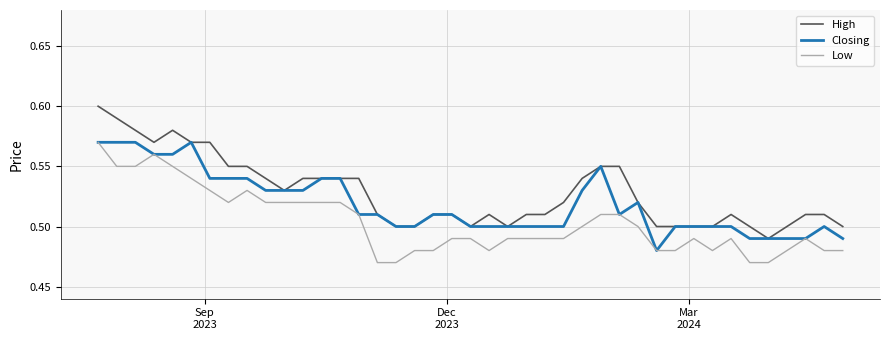

Rank the series by their average value, from lowest to highest.

Low, Closing, High